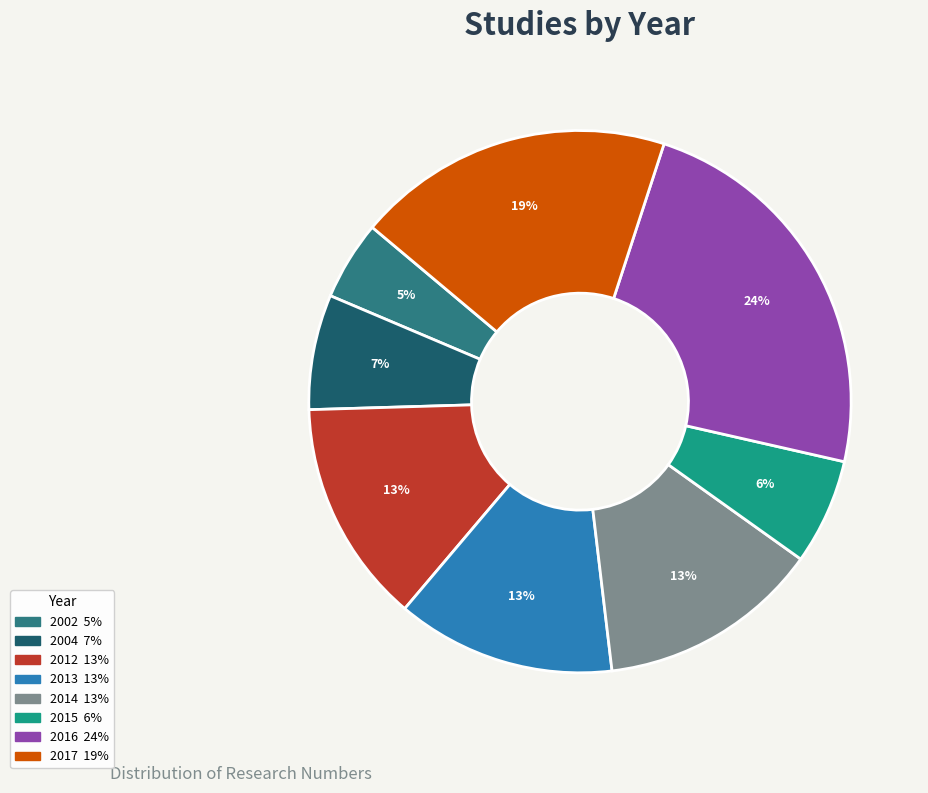

Is there a majority slice in this chart?

No